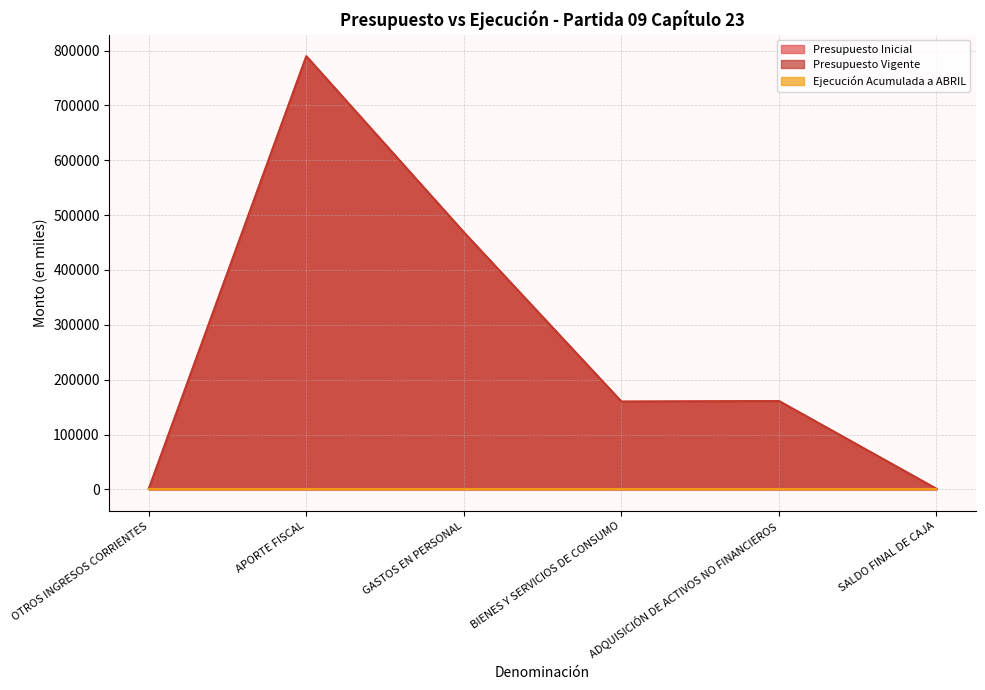

Does the chart have visible grid lines?

Yes